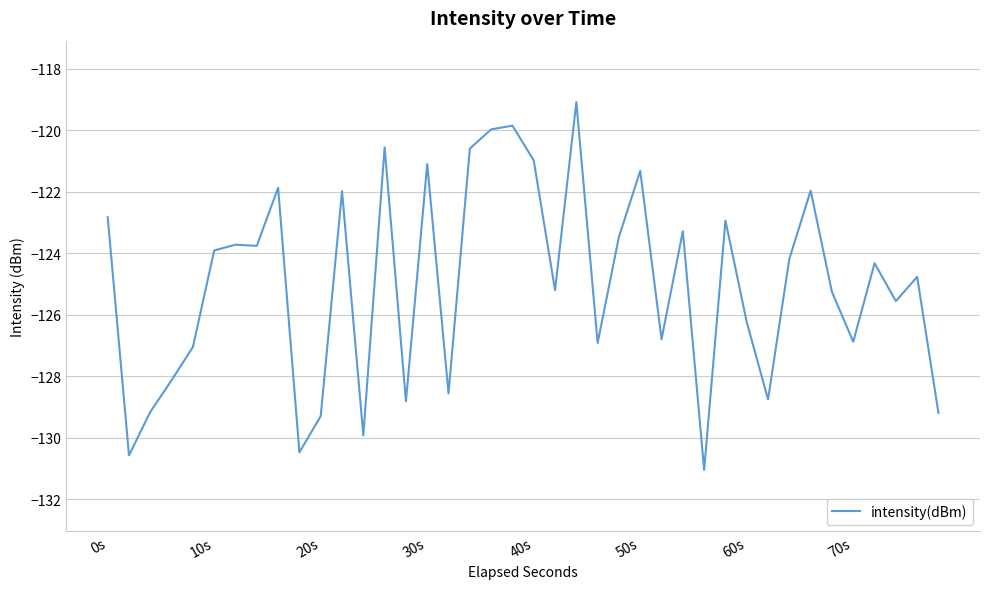

What is the minimum value shown in the chart?

-131.1